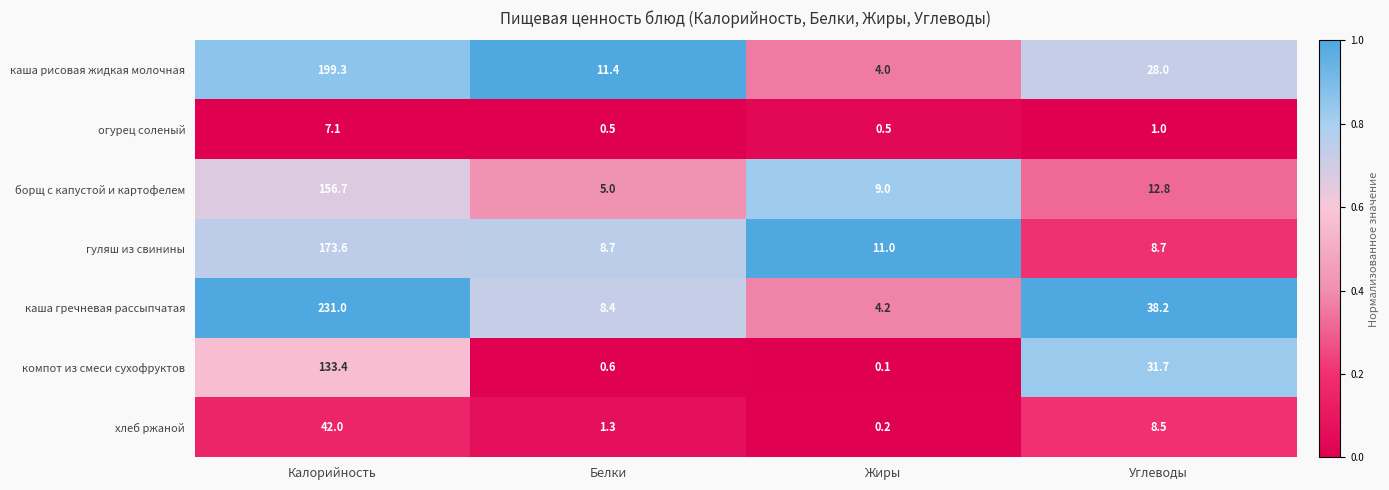

At which label is каша рисовая жидкая молочная closest to 101?

Углеводы